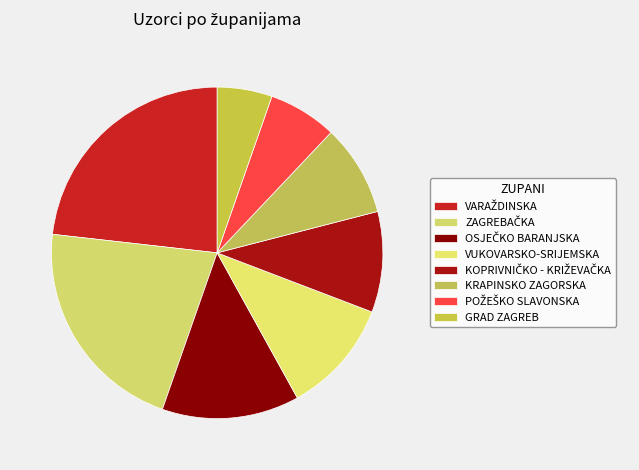

Is the sum of GRAD ZAGREB and VUKOVARSKO-SRIJEMSKA greater than half?

No